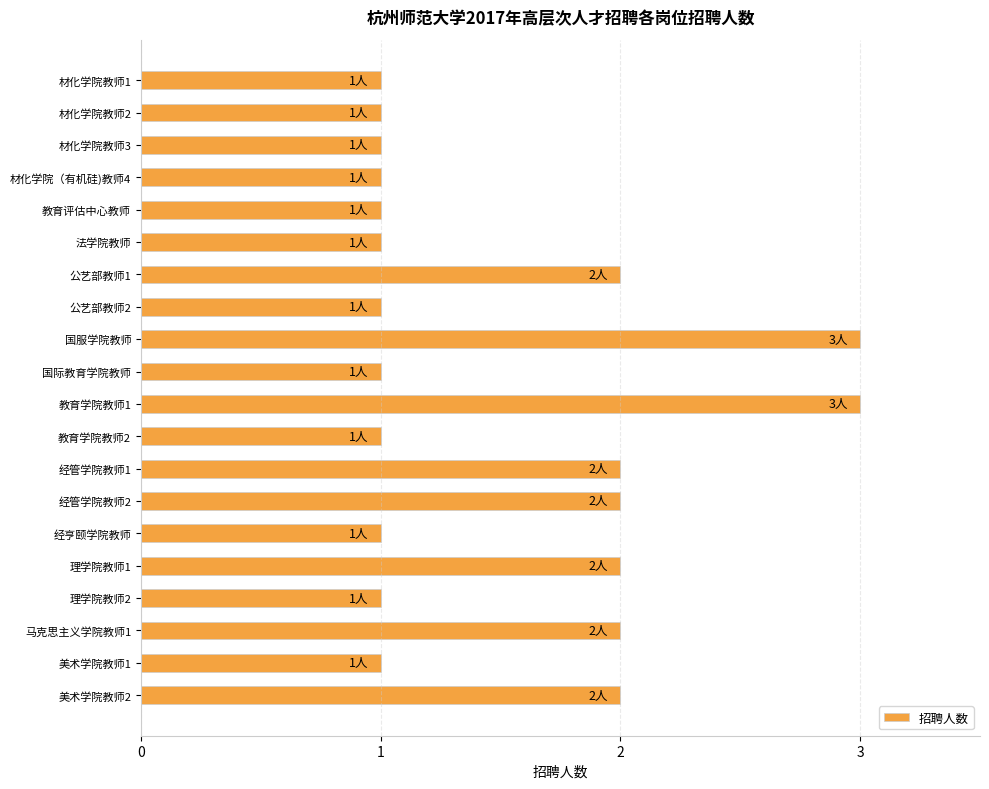

The chart shows a value of 1 at 材化学院教师3. True or false?

True